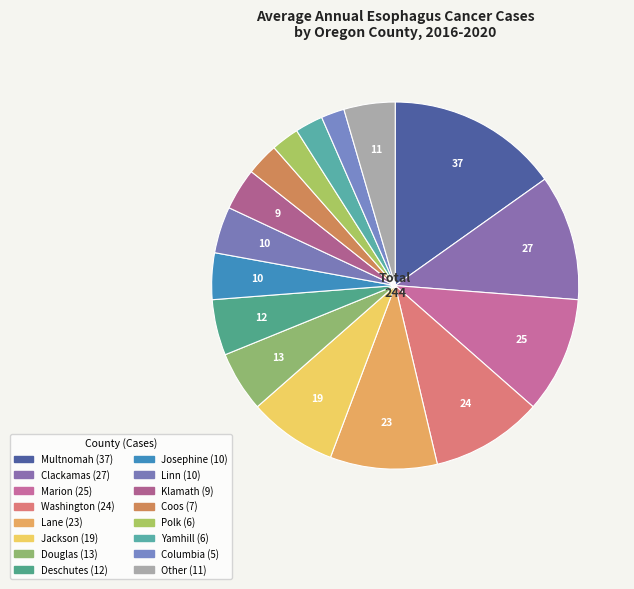

Count the number of slices in the pie.

16